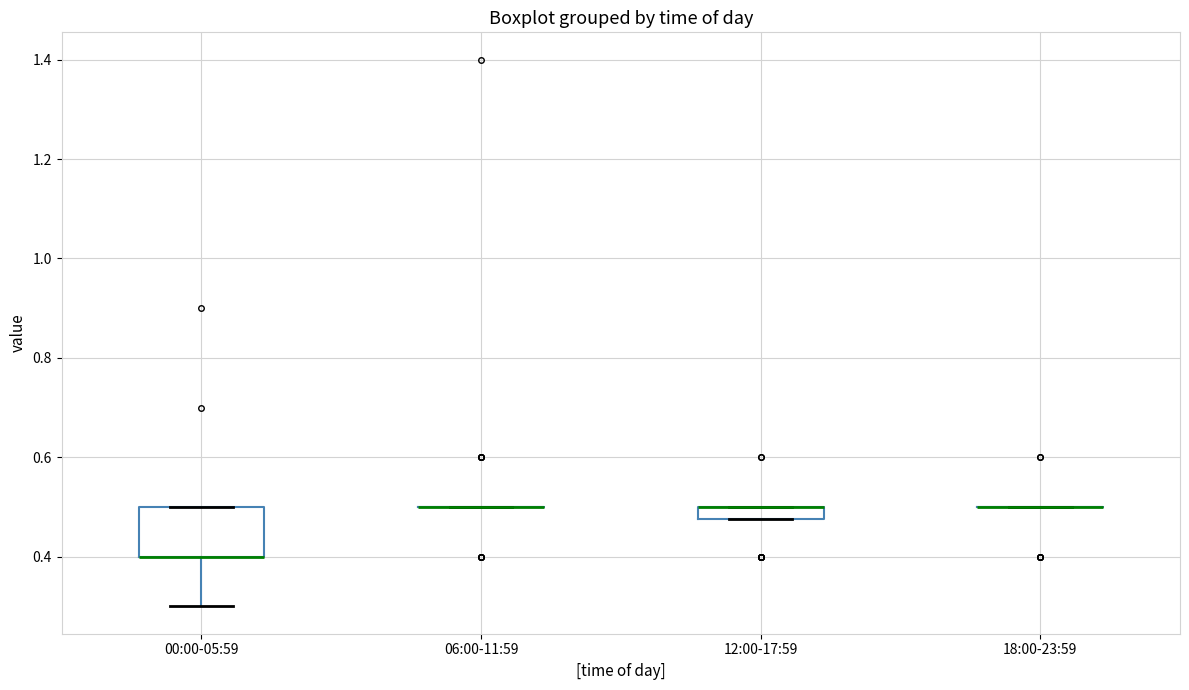

Which box is the tallest, from its lower edge to its upper edge?

00:00-05:59